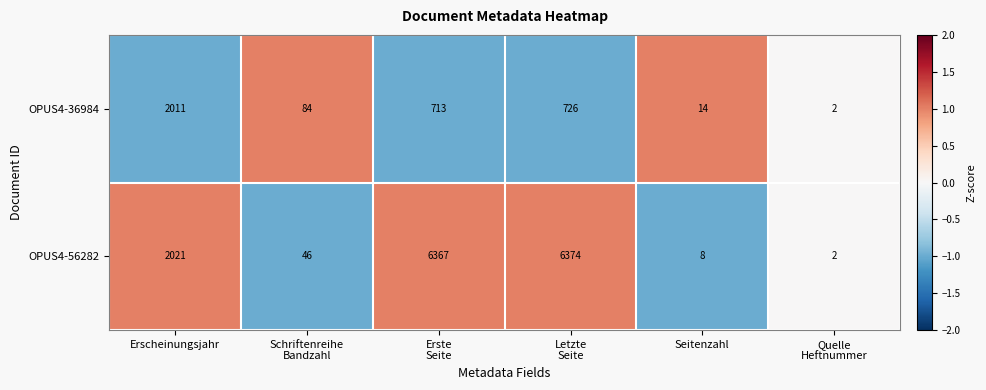

Between Letzte
Seite and Seitenzahl, which series saw the biggest shift?

OPUS4-56282